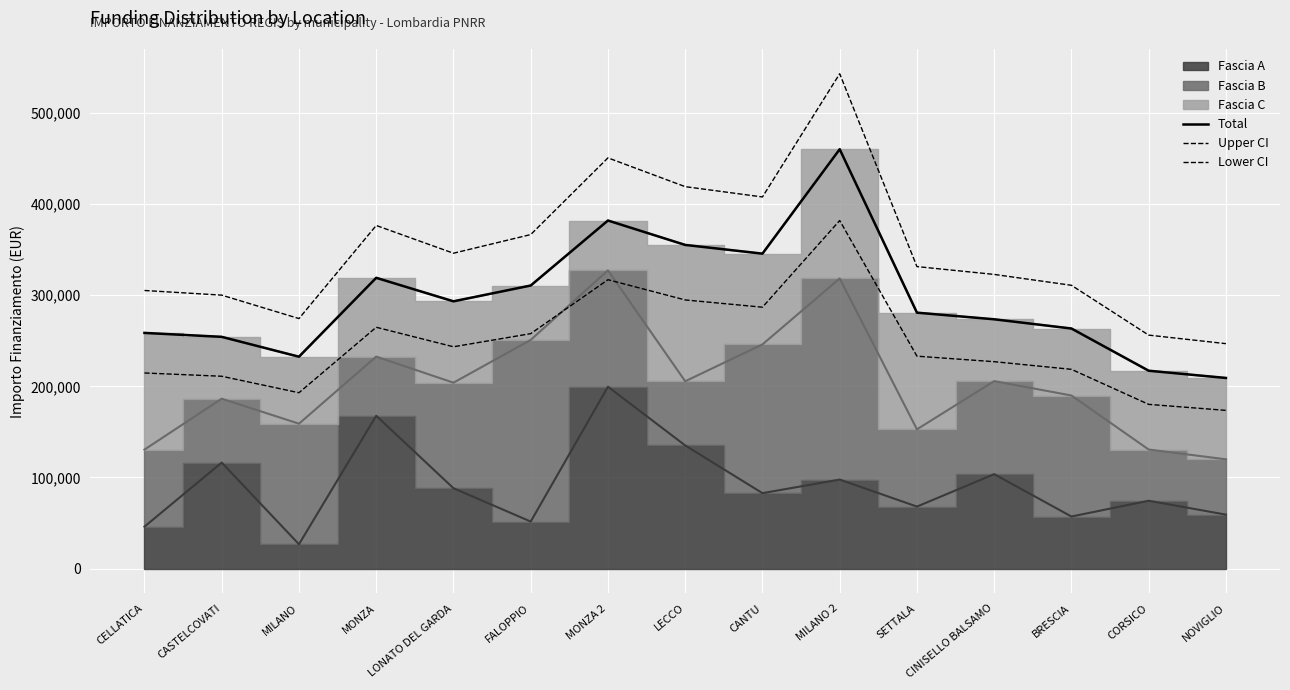

Which category has the highest value across all series?

MILANO 2